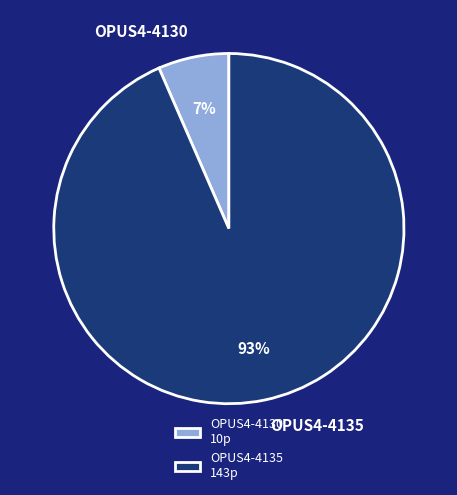

To the nearest percent, what is the average slice percentage?

50%